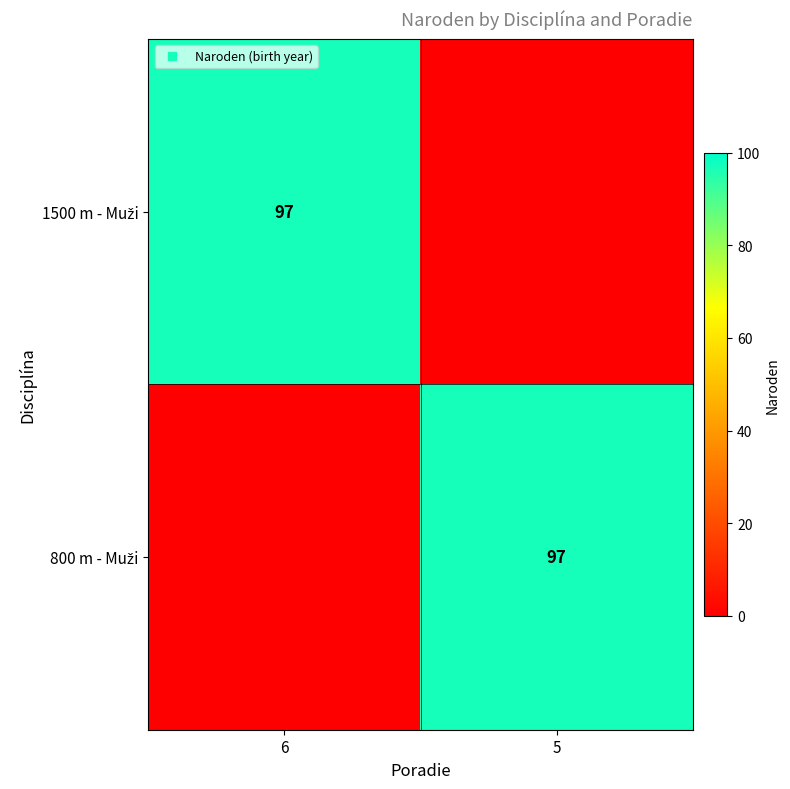

Rank the series by their maximum value, from highest to lowest.

1500 m - Muži, 800 m - Muži